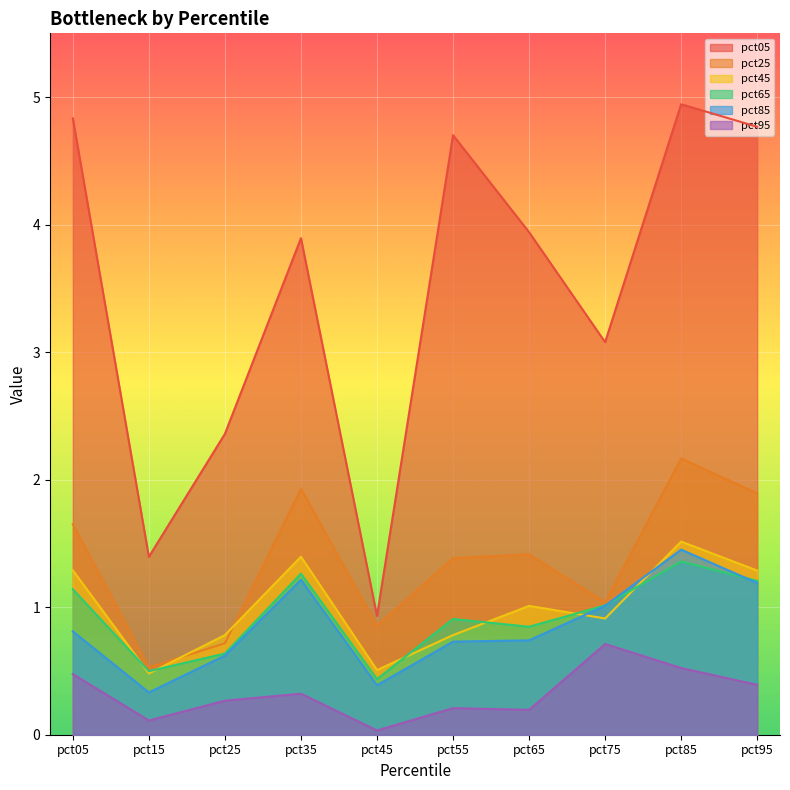

Which series has the largest range (max minus min)?

pct05